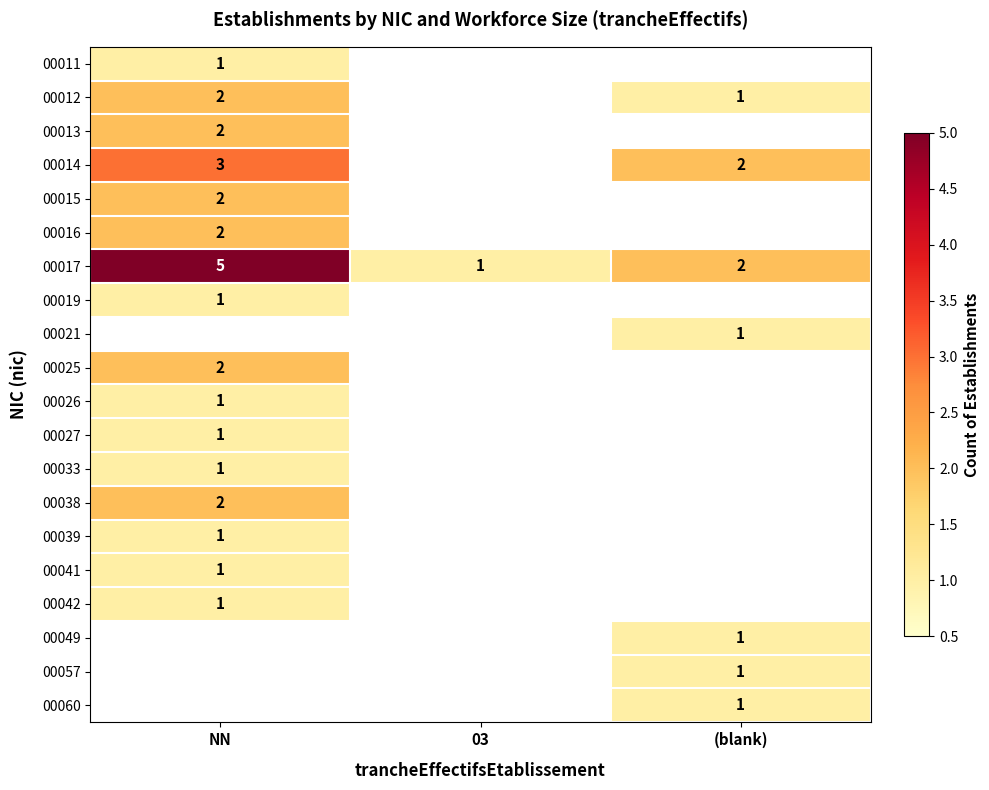

Is the value of 00041 at 03 greater than the value of 00033 at (blank)?

No